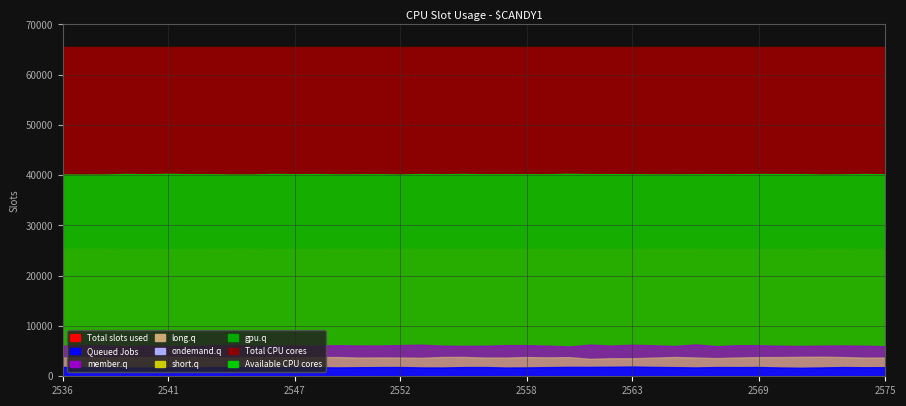

Which category has the highest value in the Total slots used series?

2537